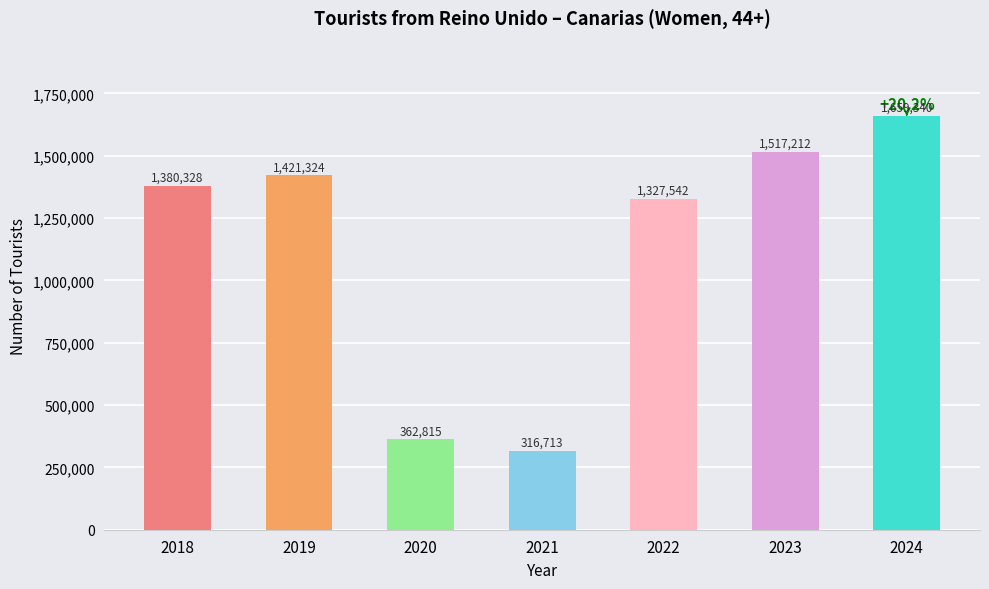

Is it true that the value at 2021 is 316713?

True